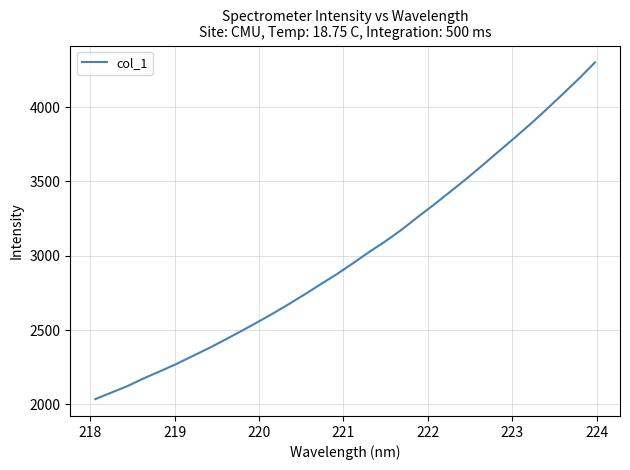

What is the minimum value shown in the chart?

2035.7